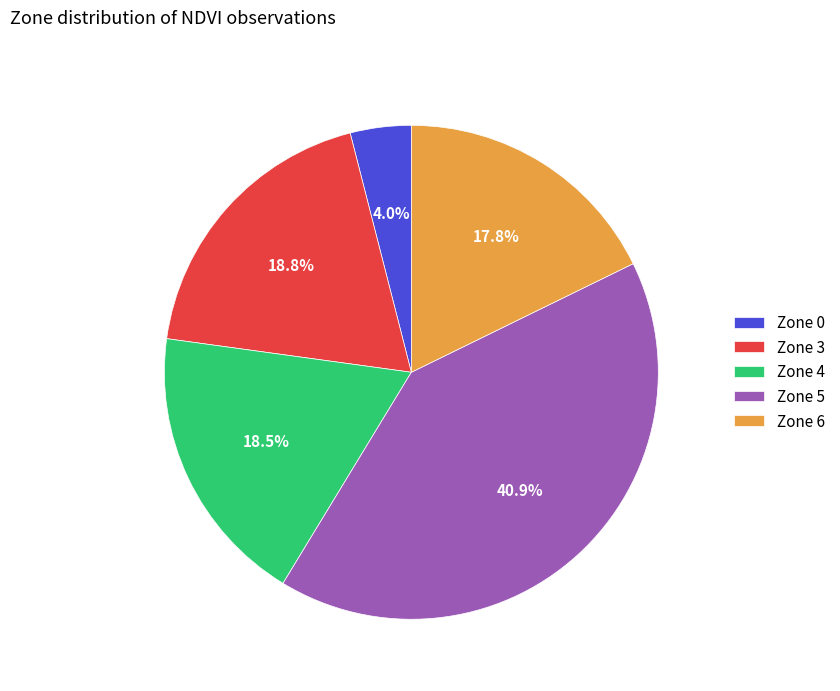

What portion of the pie excludes Zone 3?

81.2%